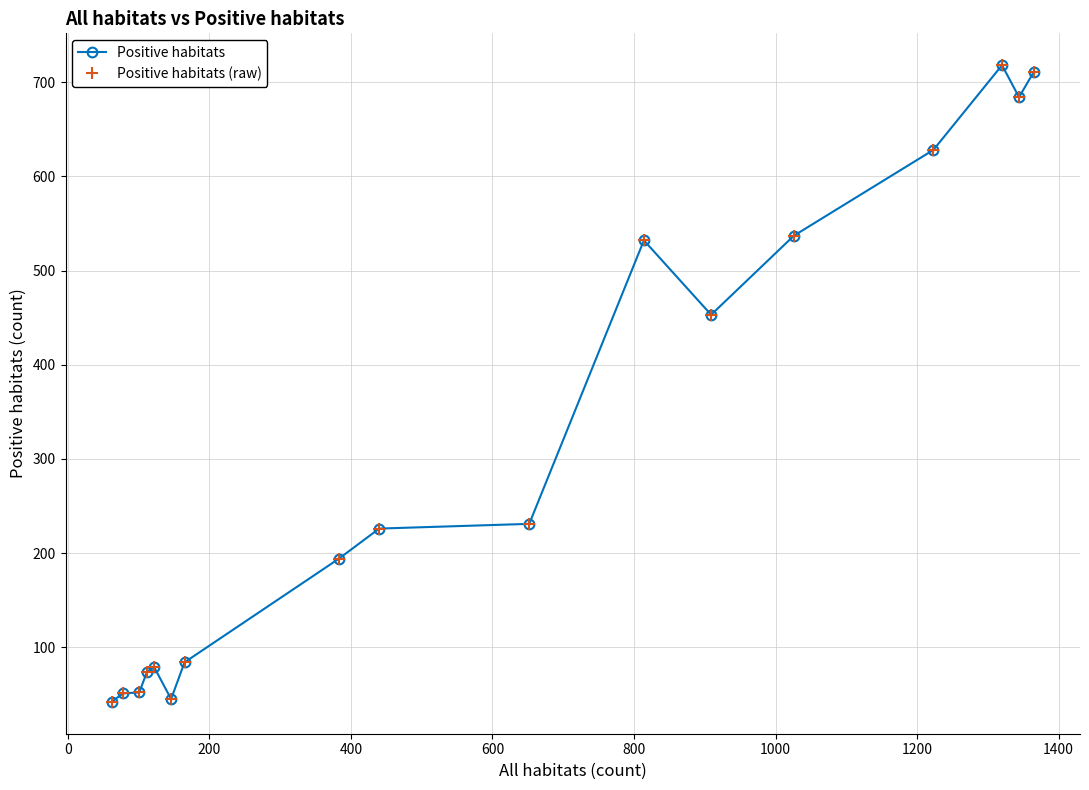

What is the highest value of the Positive habitats (raw) series?

718